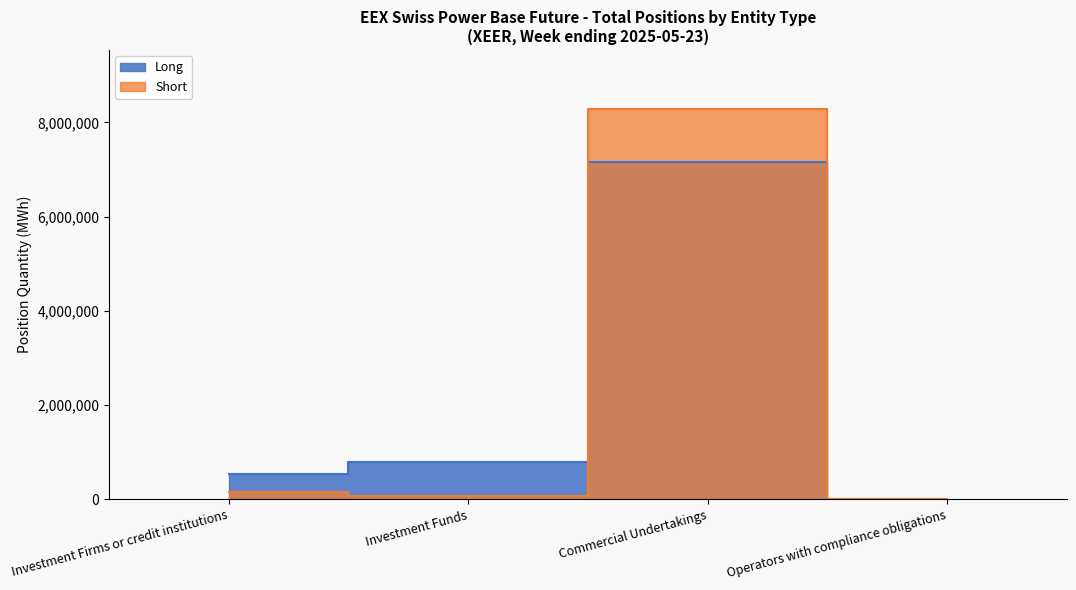

What is the difference between the Short values at Investment Funds and Investment Firms or credit institutions?

79904.0